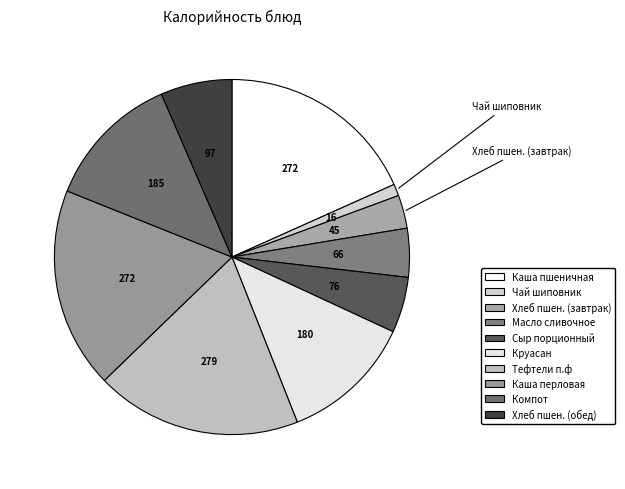

How many slices are in this pie chart?

10